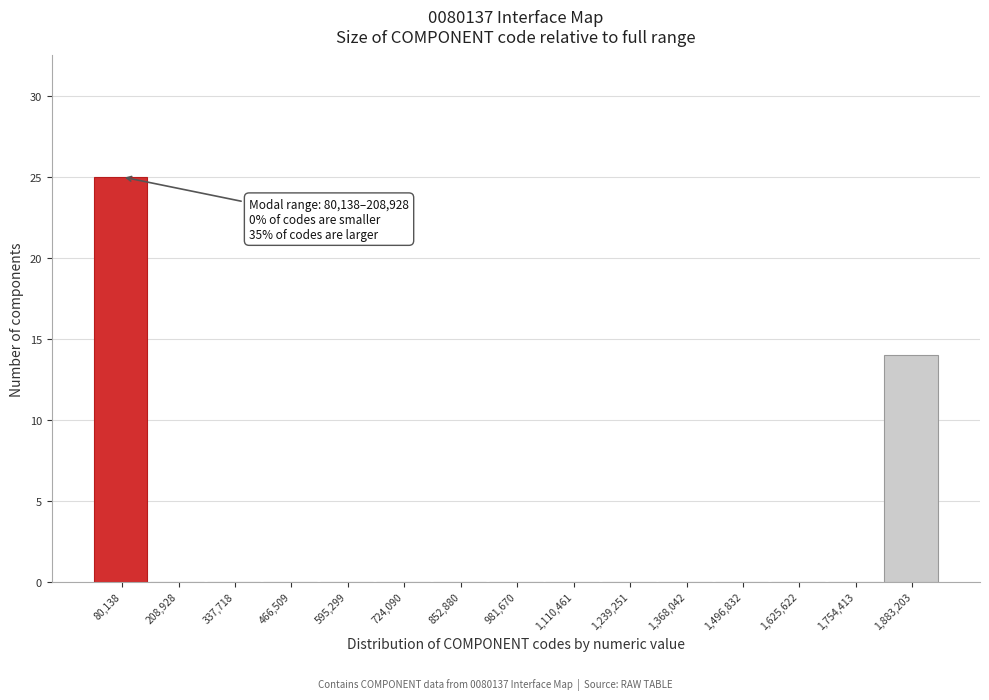

Reading right to left, list all the values displayed in this chart.

1,883,203=14	1,754,413=0	1,625,622=0	1,496,832=0	1,368,042=0	1,239,251=0	1,110,461=0	981,670=0	852,880=0	724,090=0	595,299=0	466,509=0	337,718=0	208,928=0	80,138=25